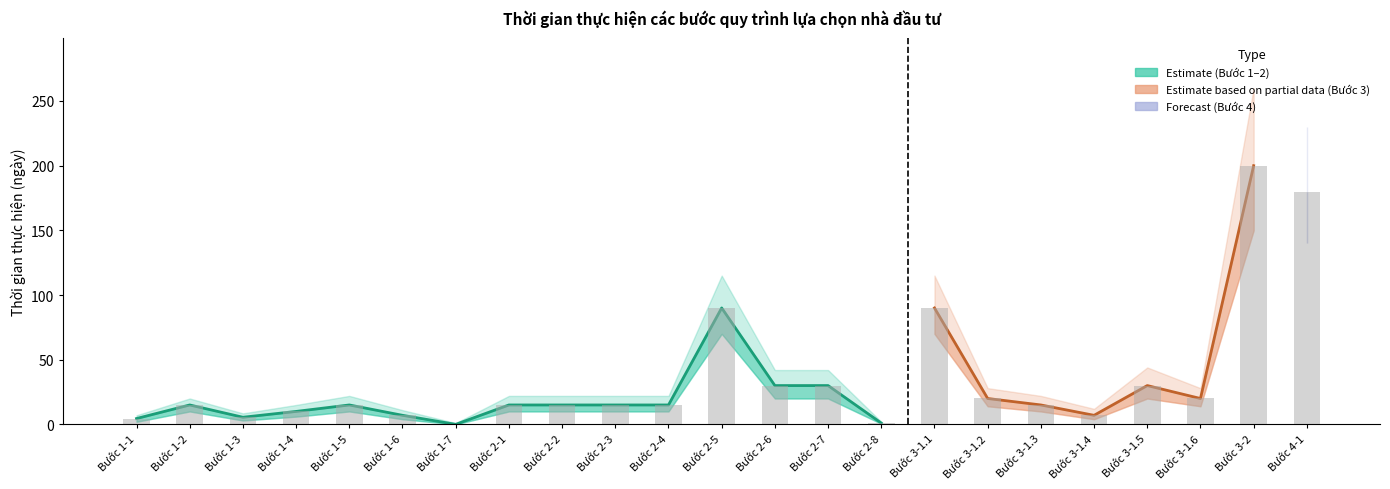

Rank the categories by value from highest to lowest.

Bước 3-2, Bước 4-1, Bước 2-5, Bước 3-1.1, Bước 2-6, Bước 2-7, Bước 3-1.5, Bước 3-1.2, Bước 3-1.6, Bước 1-2, Bước 1-5, Bước 2-1, Bước 2-2, Bước 2-3, Bước 2-4, Bước 3-1.3, Bước 1-4, Bước 1-6, Bước 3-1.4, Bước 1-3, Bước 1-1, Bước 2-8, Bước 1-7